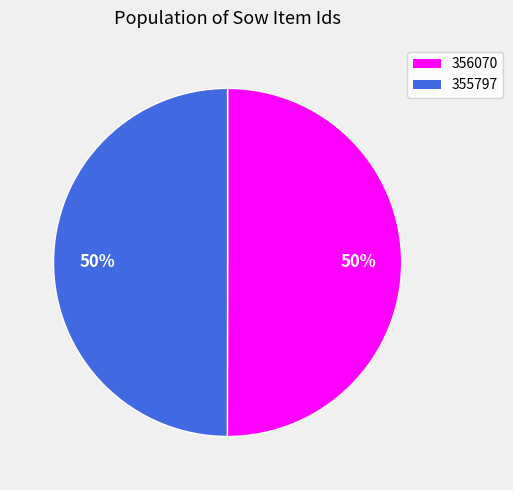

The 355797 slice represents 63% of the pie. True or false?

False